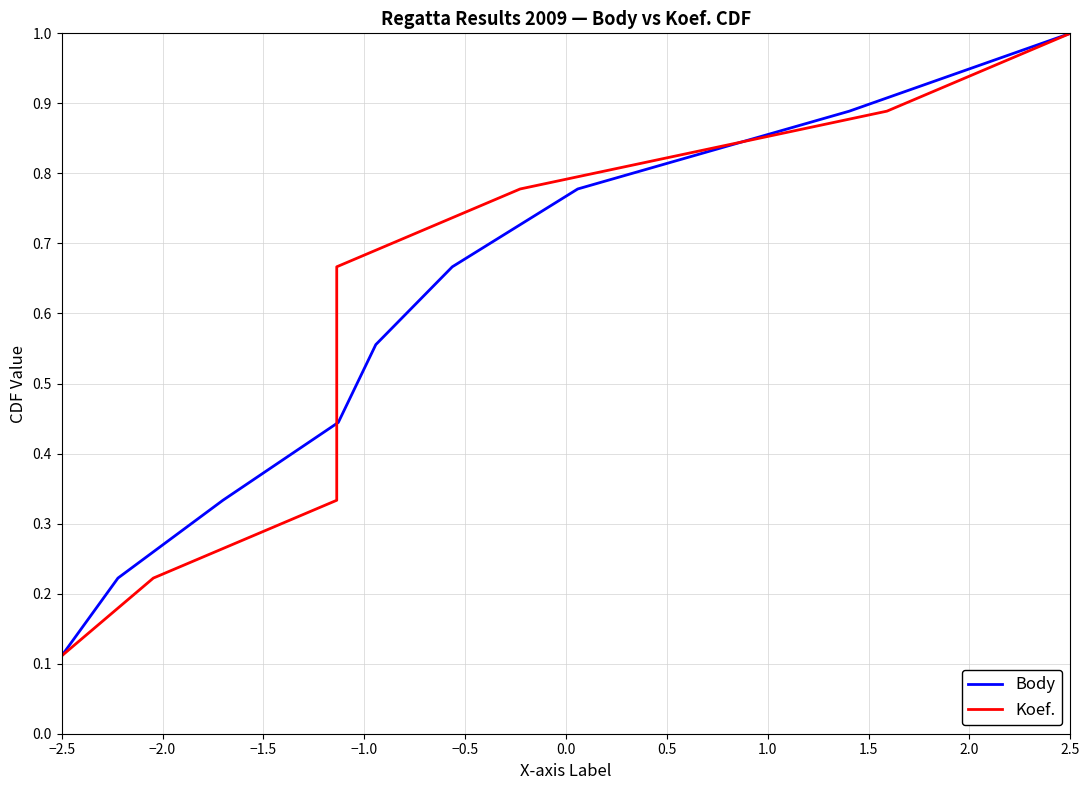

What are all the series names shown in the legend?

Body, Koef.